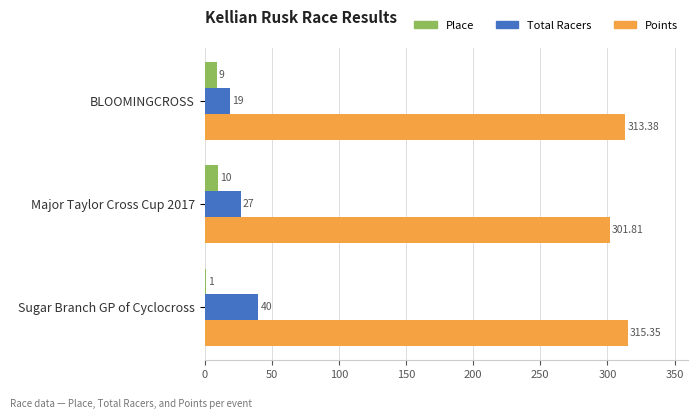

Which series changed the most between BLOOMINGCROSS and Sugar Branch GP of Cyclocross?

Total Racers